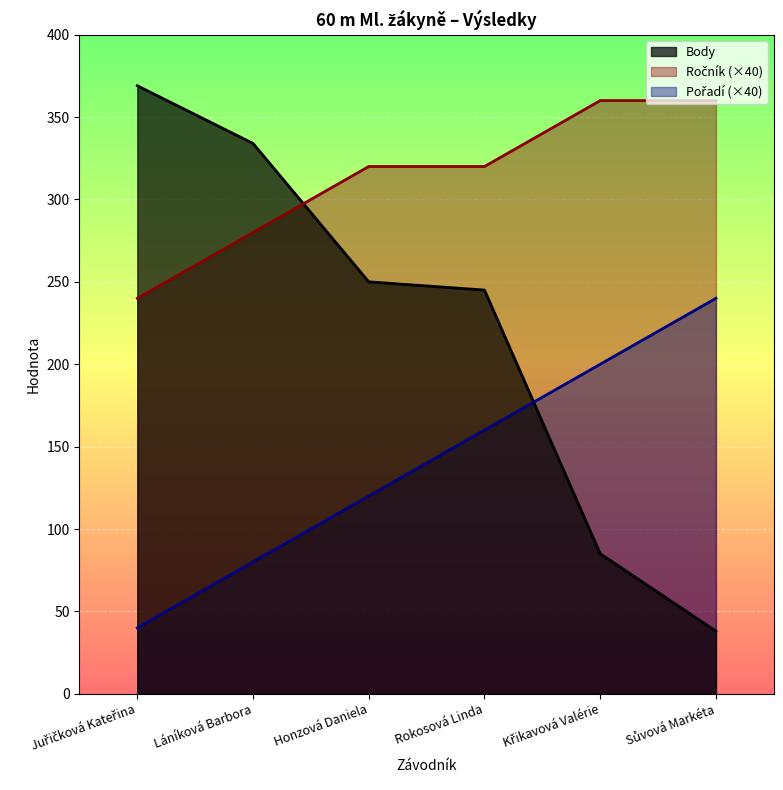

Rank the series by their maximum value, from lowest to highest.

Pořadí, Ročník, Body